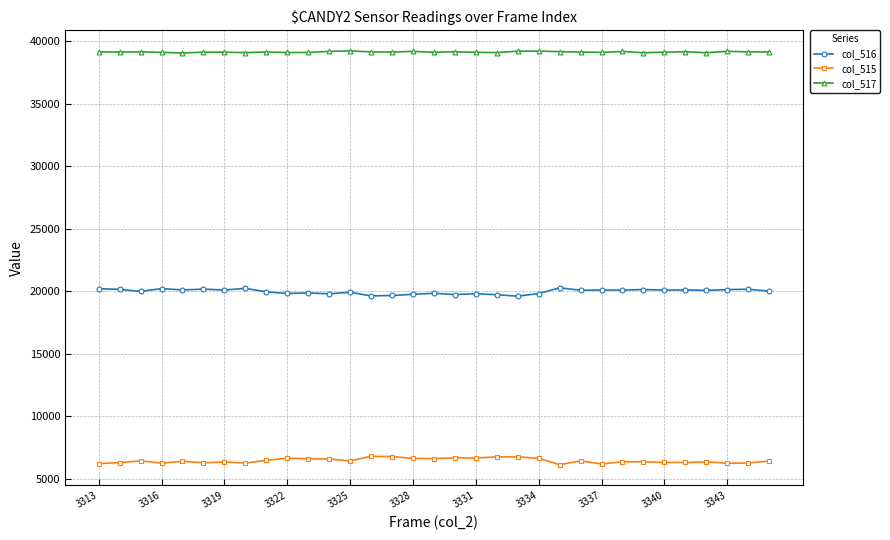

What is the lowest value of the col_516 series?

19596